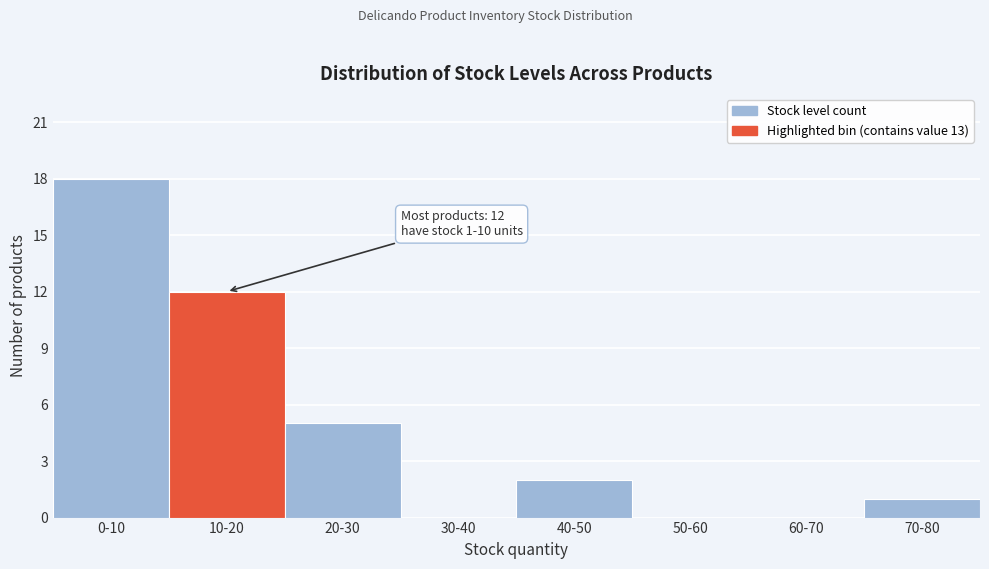

Reading left to right, list all the values displayed in this chart.

0-10=18	10-20=12	20-30=5	30-40=0	40-50=2	50-60=0	60-70=0	70-80=1